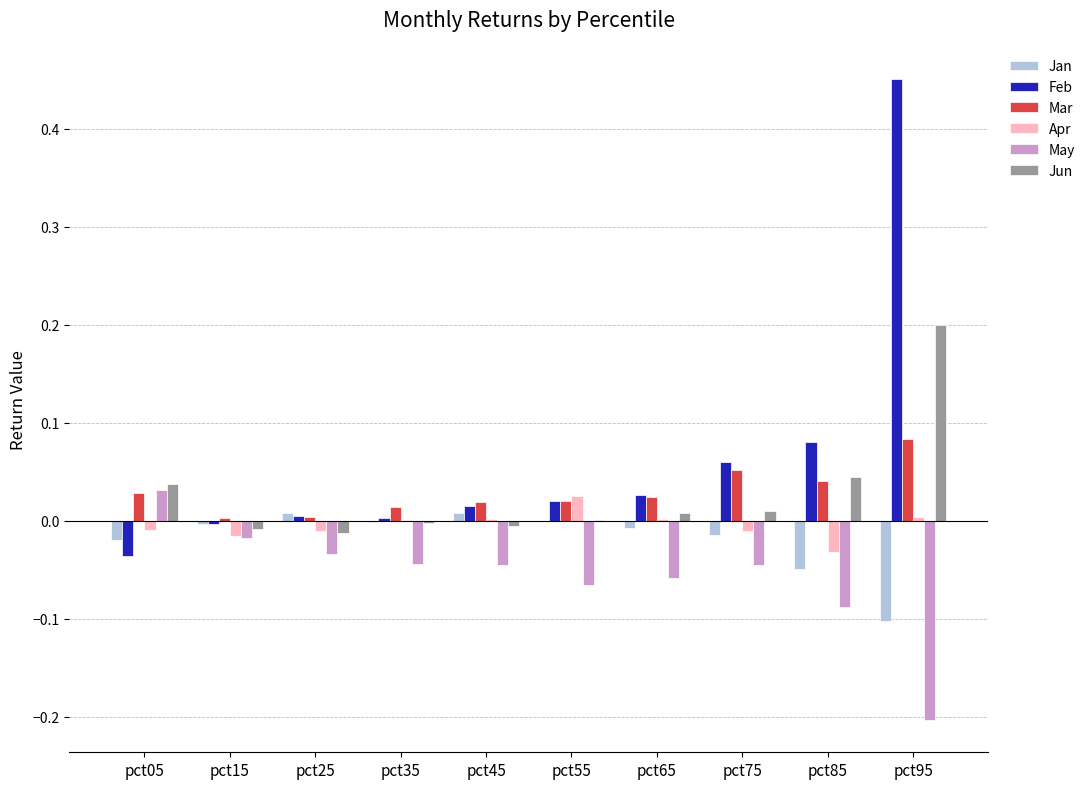

Is the value of Apr at pct75 greater than the value of Jan at pct85?

Yes